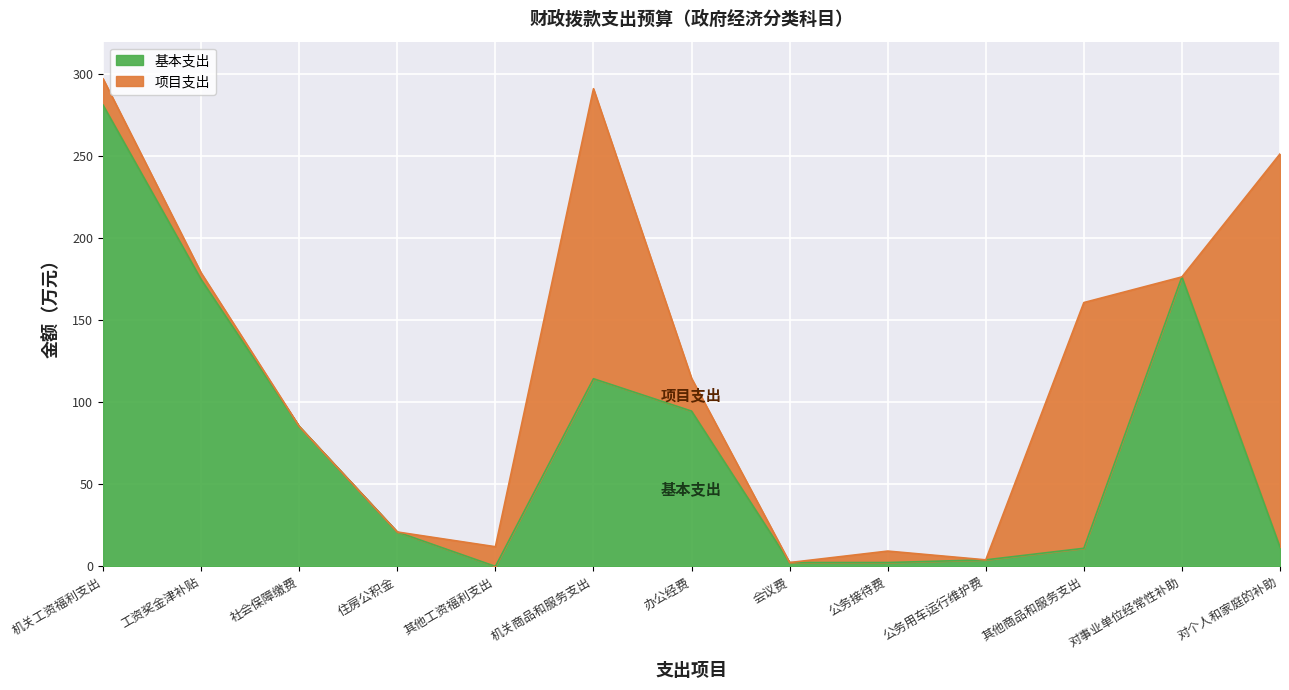

What is the difference between the second highest and second lowest values in the 基本支出 series?

174.2